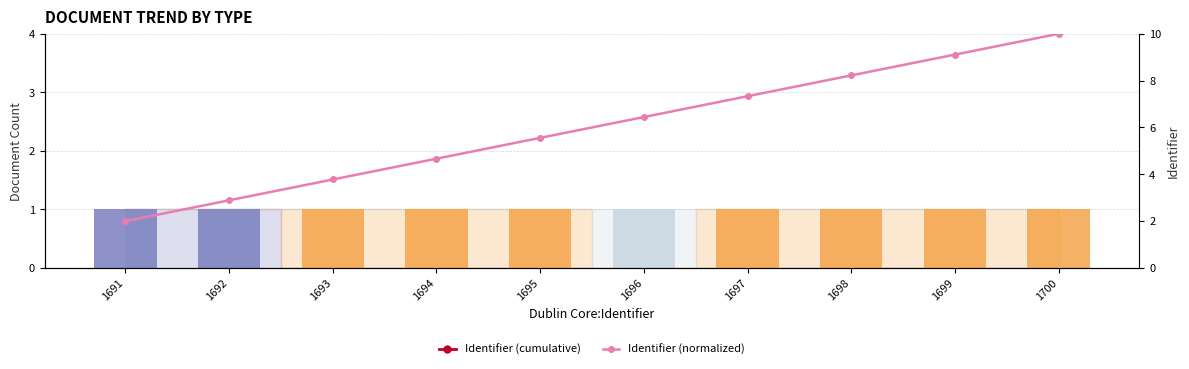

What is the difference between the second highest and second lowest values in the Discurs series?

1.0